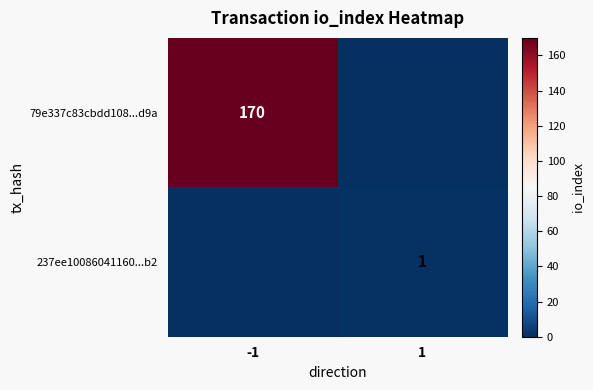

The 237ee10086041160...b2 series shows 2 at 1. True or false?

False